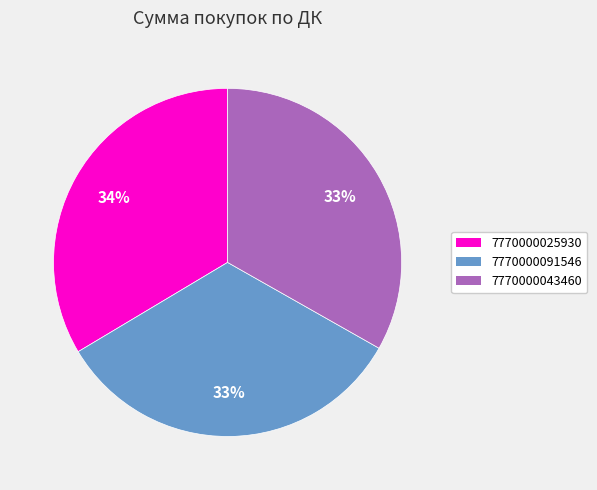

How many segments does this pie chart have?

3